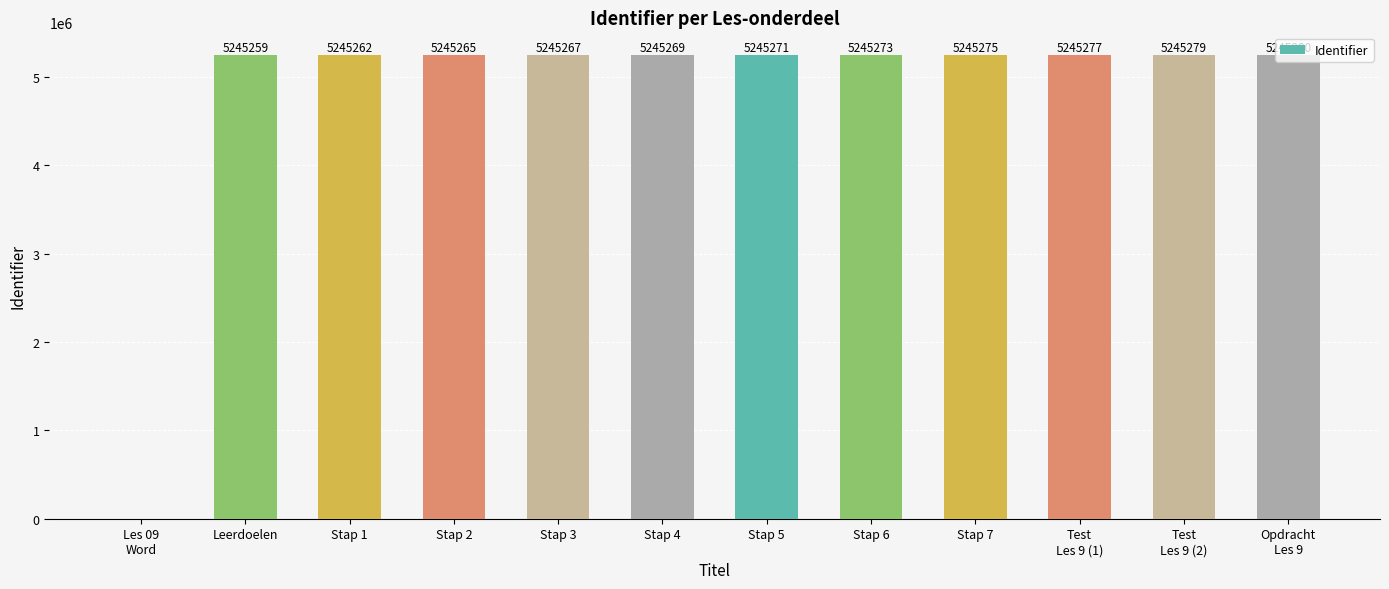

What is the approximate value at Stap 4, to the nearest 10?

5245270